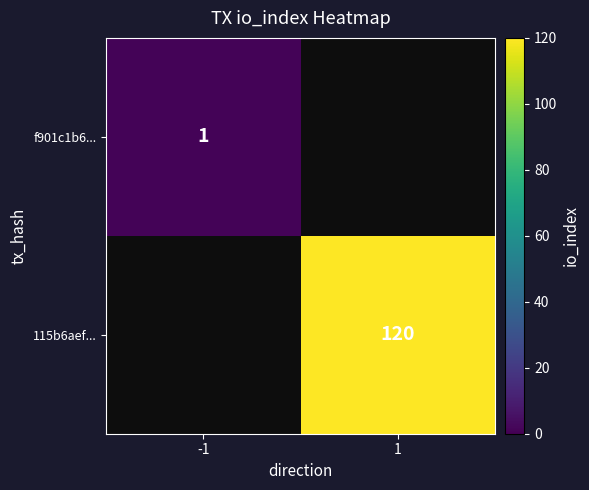

The value of f901c1b6... at -1 is 1. True or false?

True